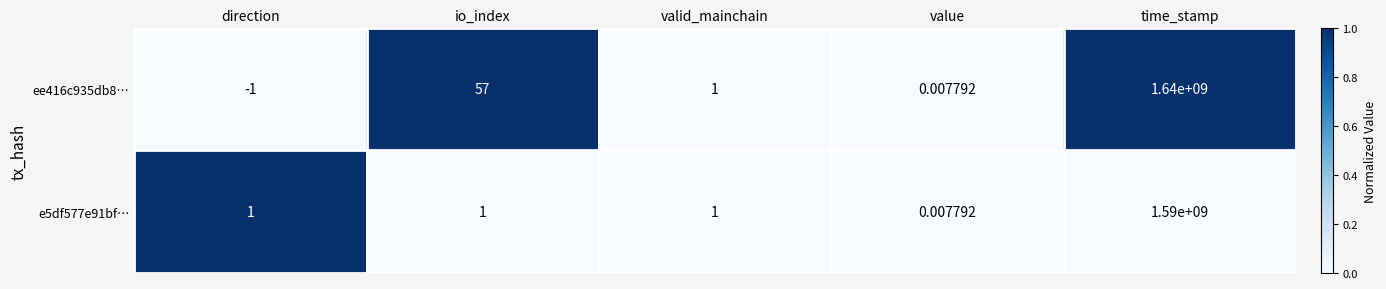

Which series has the largest range (max minus min)?

ee416c935db8…